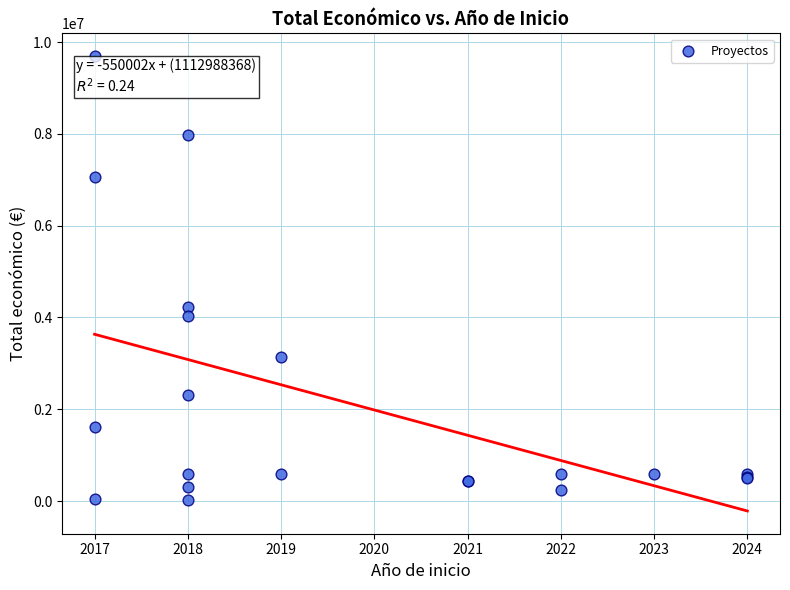

What Y value in the scatter plot is closest to 4857381?

4226219